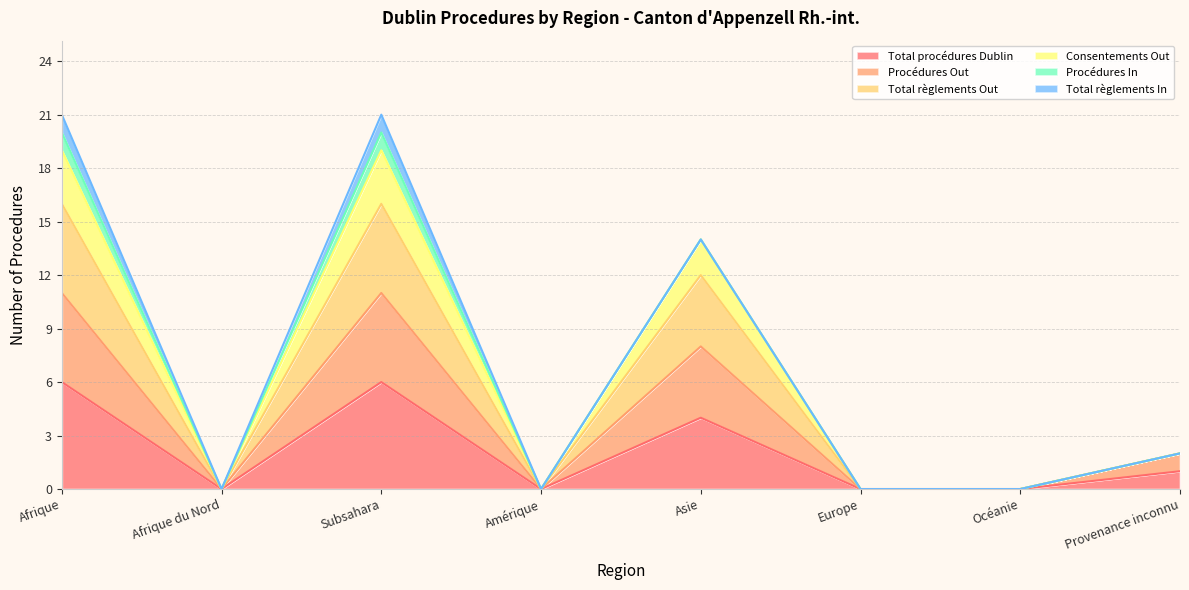

True or false: Procédures Out has more than 1 interior local peaks.

True